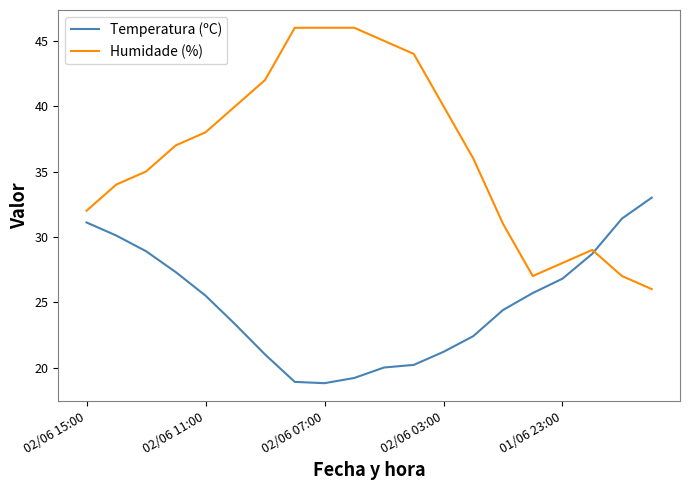

Which series has the widest spread of values?

Humidade (%)